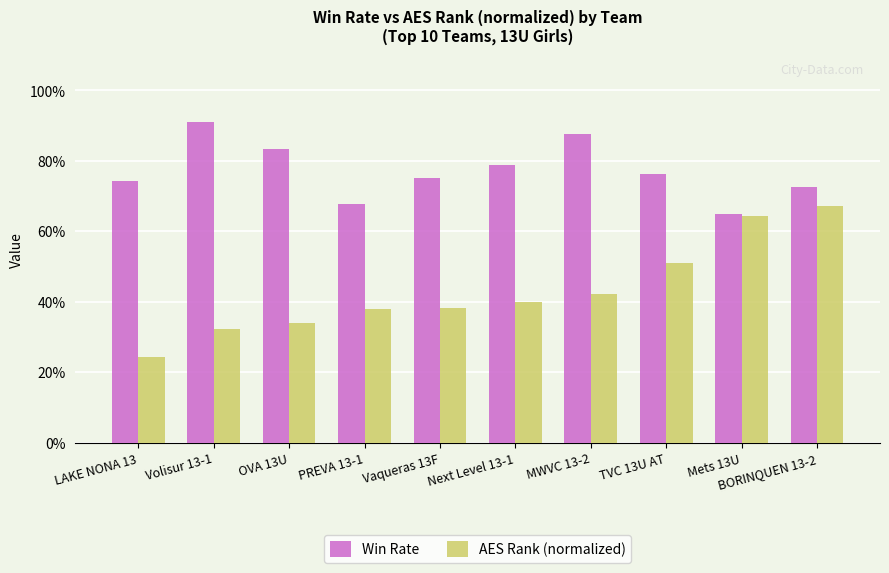

What are all the series names shown in the legend?

Win Rate, AES Rank (normalized)